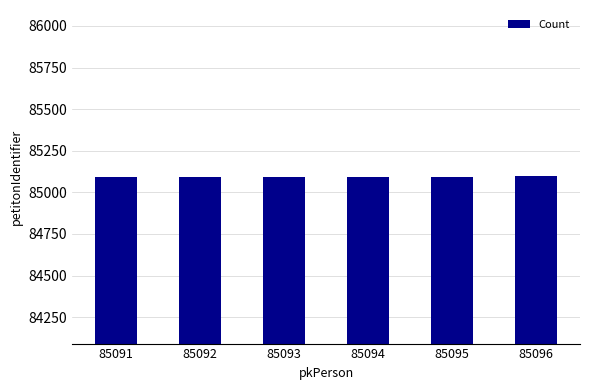

Approximately how many times larger is the value at 85091 compared to 85094?

1.0